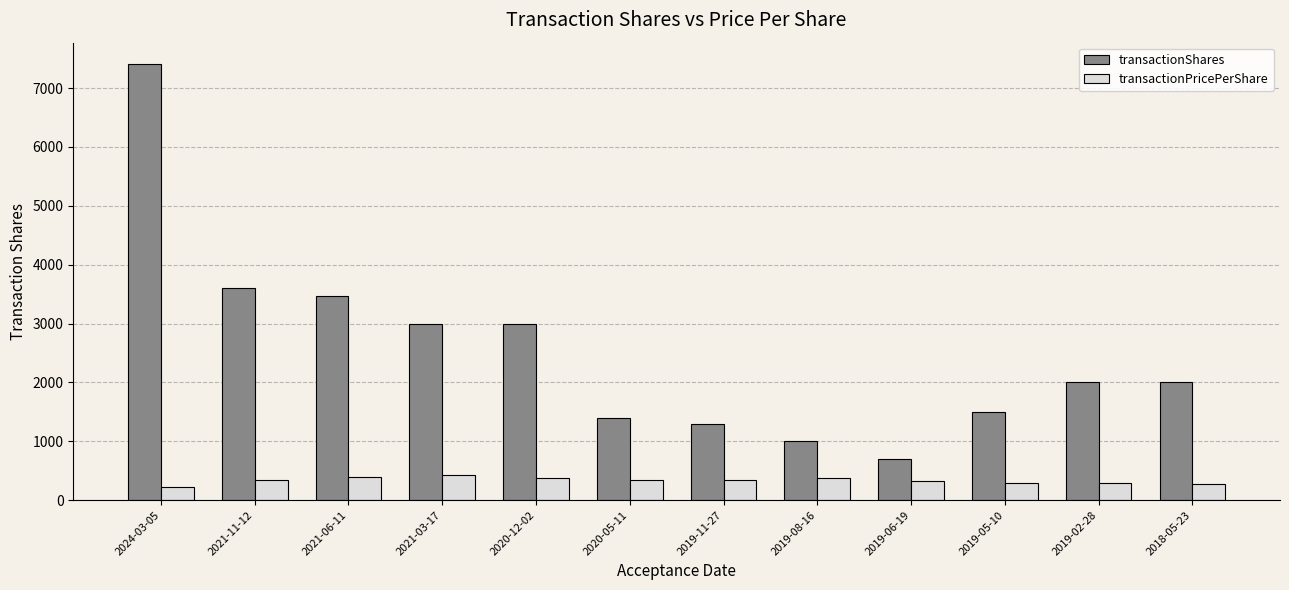

Rank the series at 2021-03-17 from lowest to highest value.

transactionPricePerShare, transactionShares